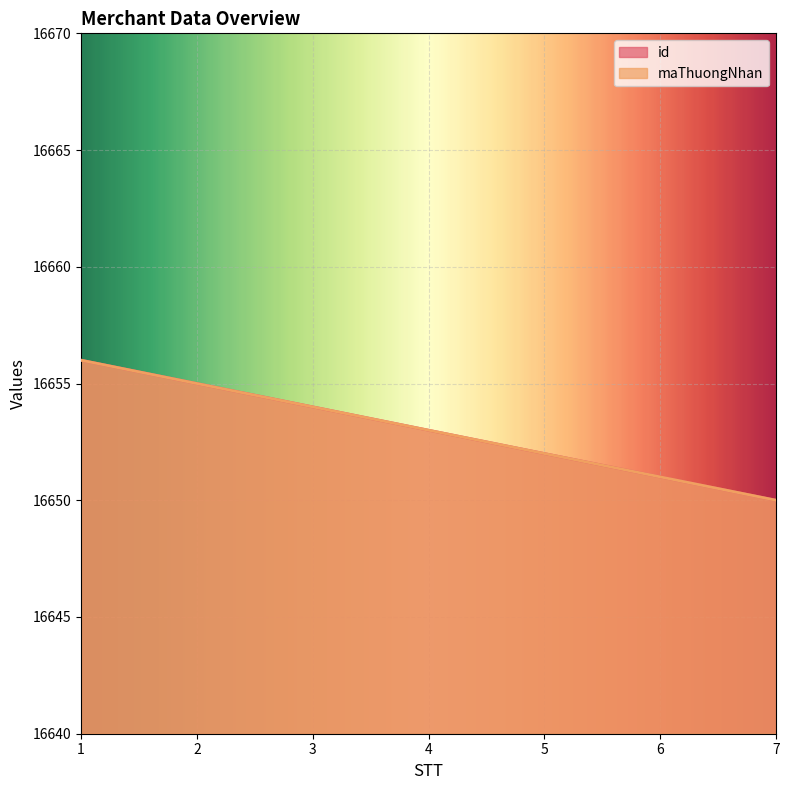

Read the maThuongNhan value at 7.

16650